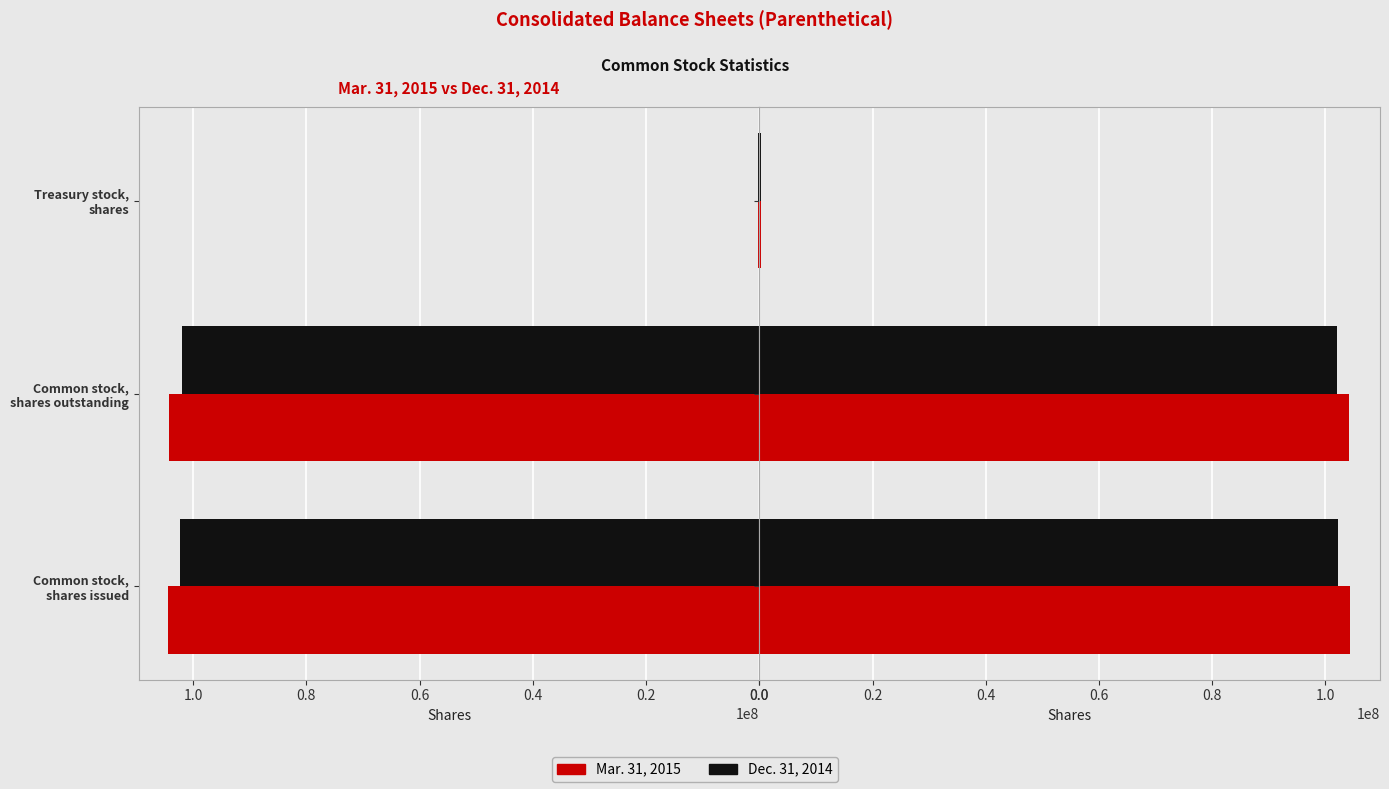

How many bars are there in total?

6